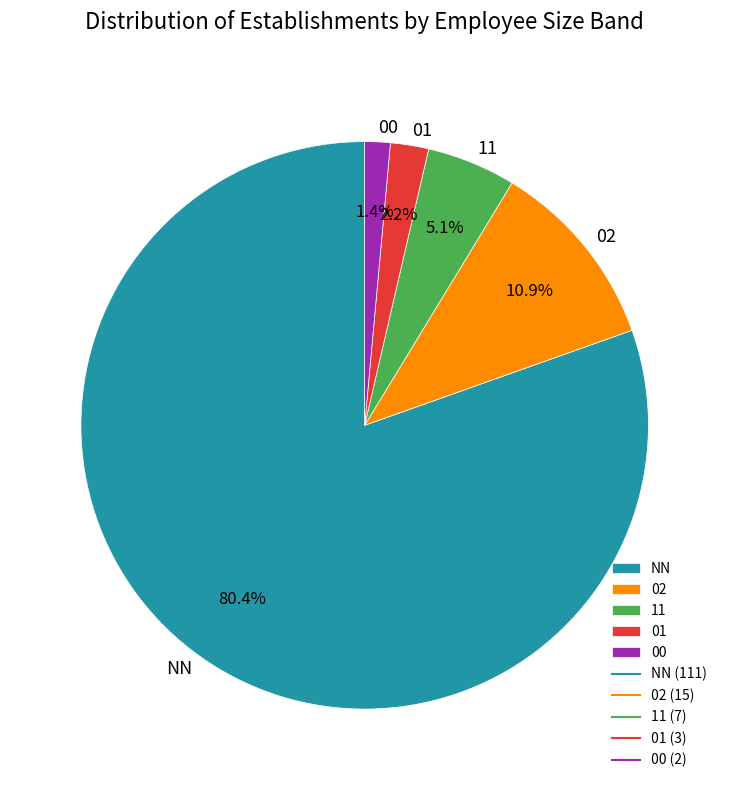

Is there any slice that represents more than half of the pie?

Yes